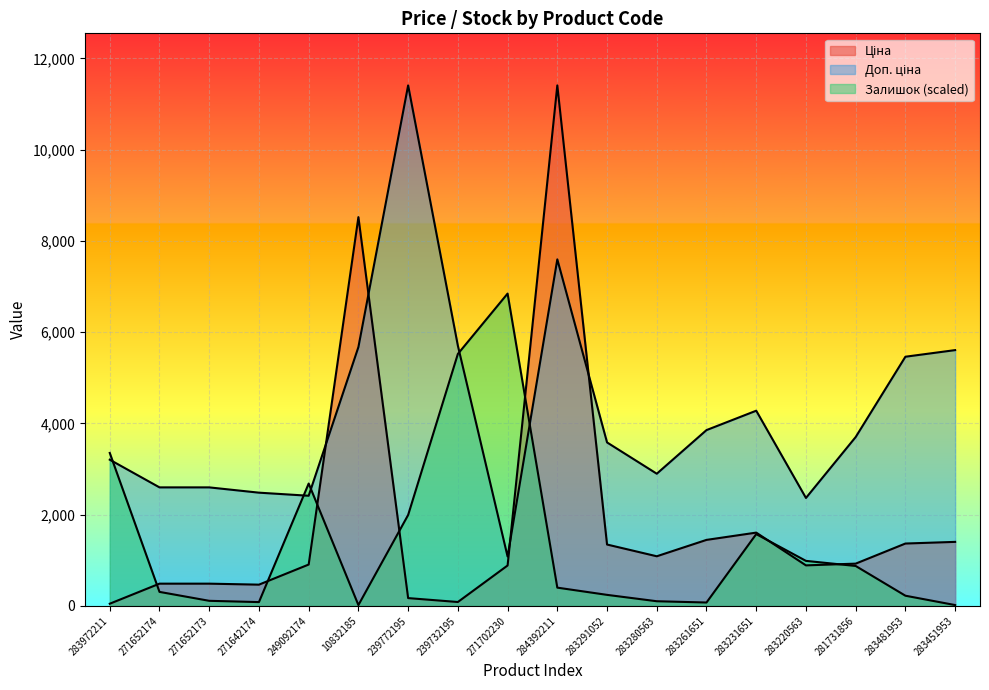

Which category has the lowest value across all series?

10832185